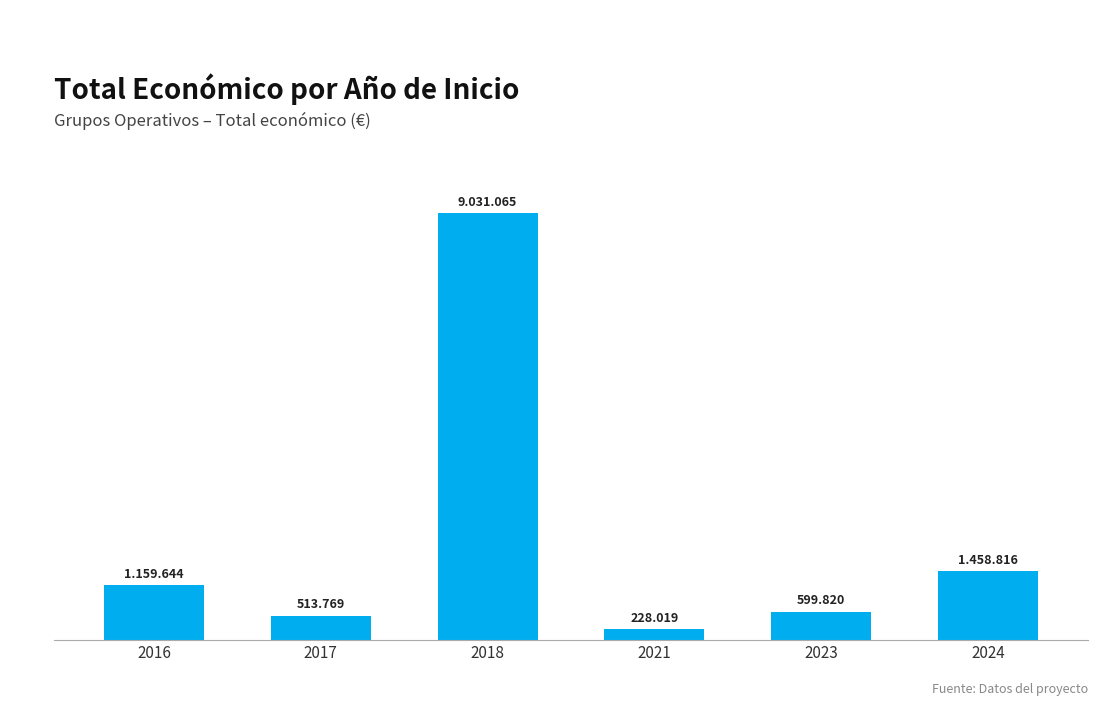

What is the difference between the values at 2017 and 2016?

645875